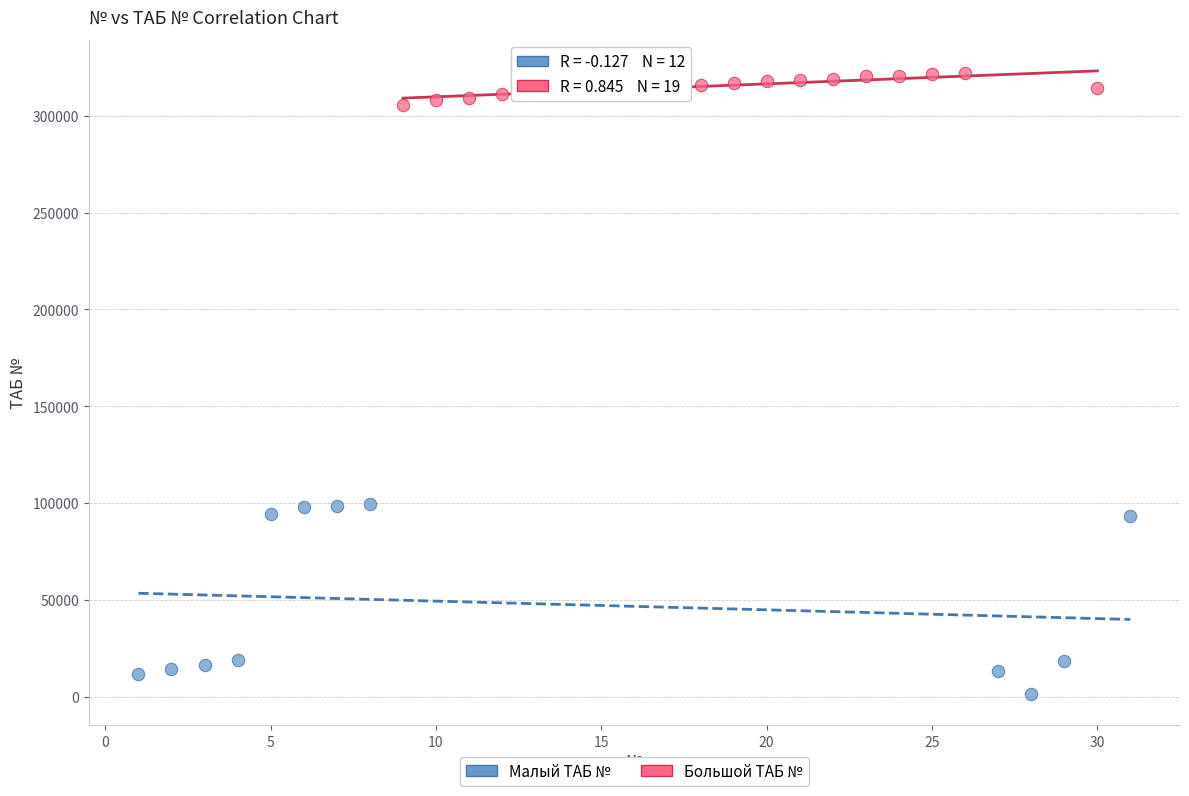

Which series contains the highest Y value?

Большой ТАБ №